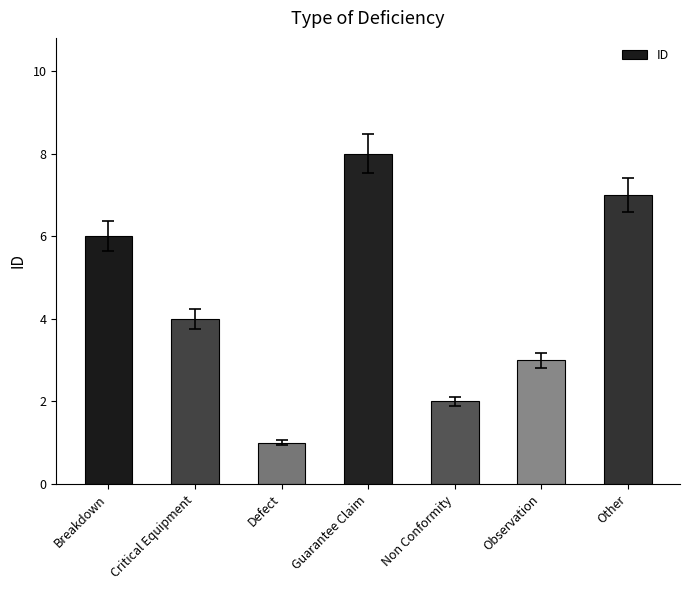

What is the maximum value shown in the chart?

8